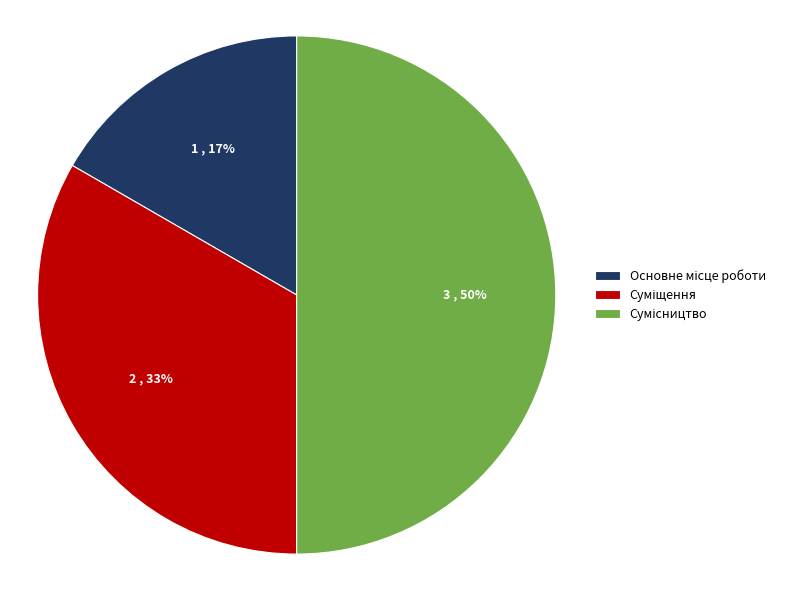

To the nearest percent, what is the average slice percentage?

33%